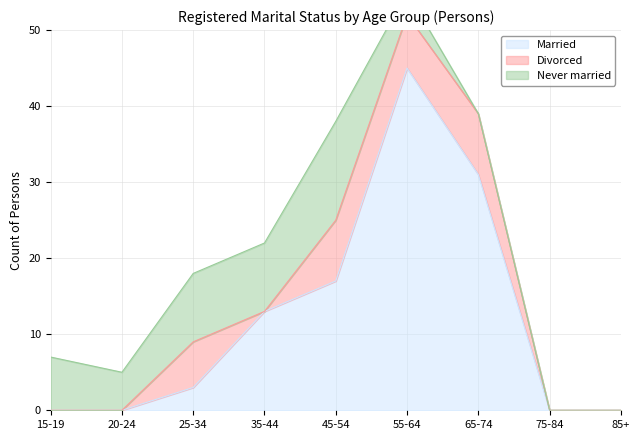

True or false: Married has a value of 22 at 45-54.

False